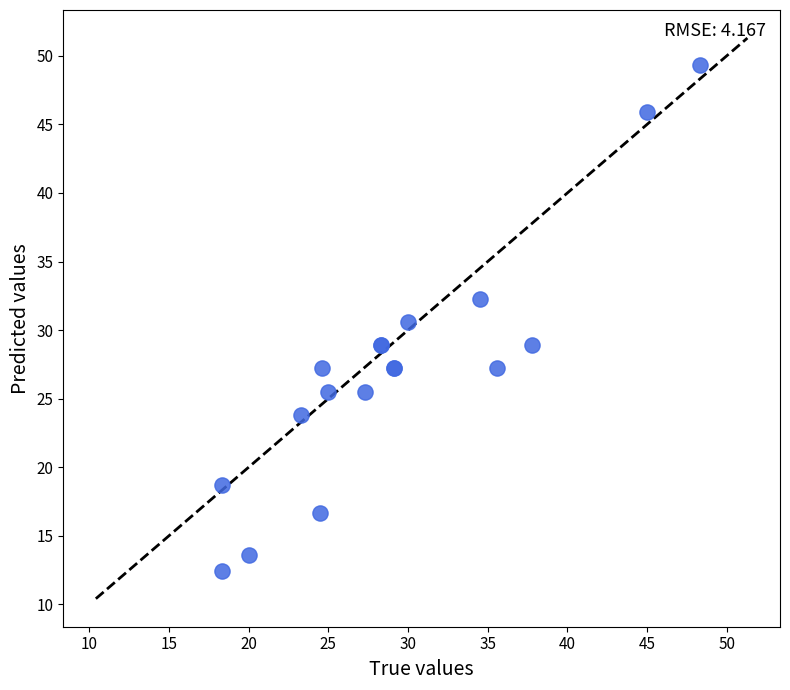

What Y value in the scatter plot is closest to 30?

30.6